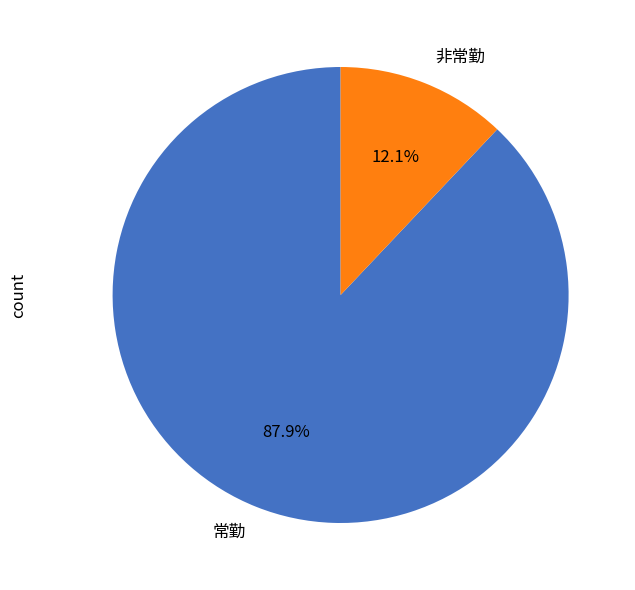

Rank the categories by value from highest to lowest.

常勤, 非常勤